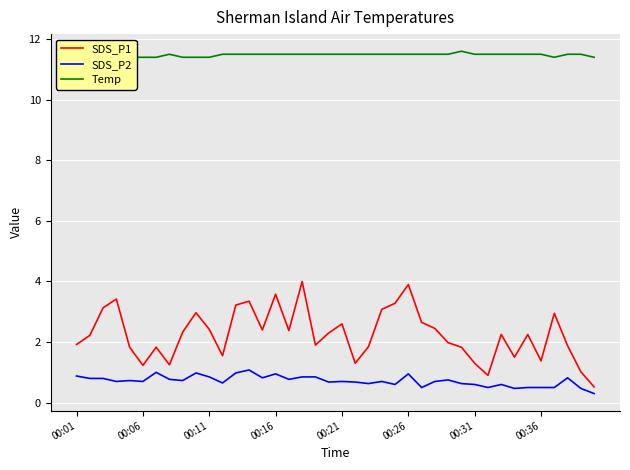

The SDS_P1 series shows 3.6 at 00:16. True or false?

True